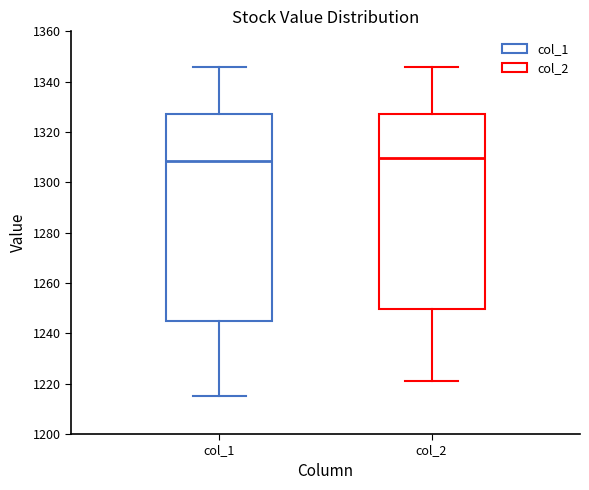

Where does the lower whisker of the box for col_1 end on the y-axis? The values are not printed on the chart, so give them approximately, as read against the axis.

1216